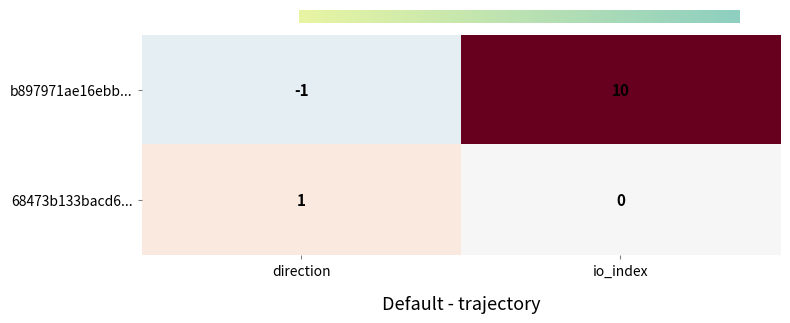

At which category is the sum across all series the highest?

io_index